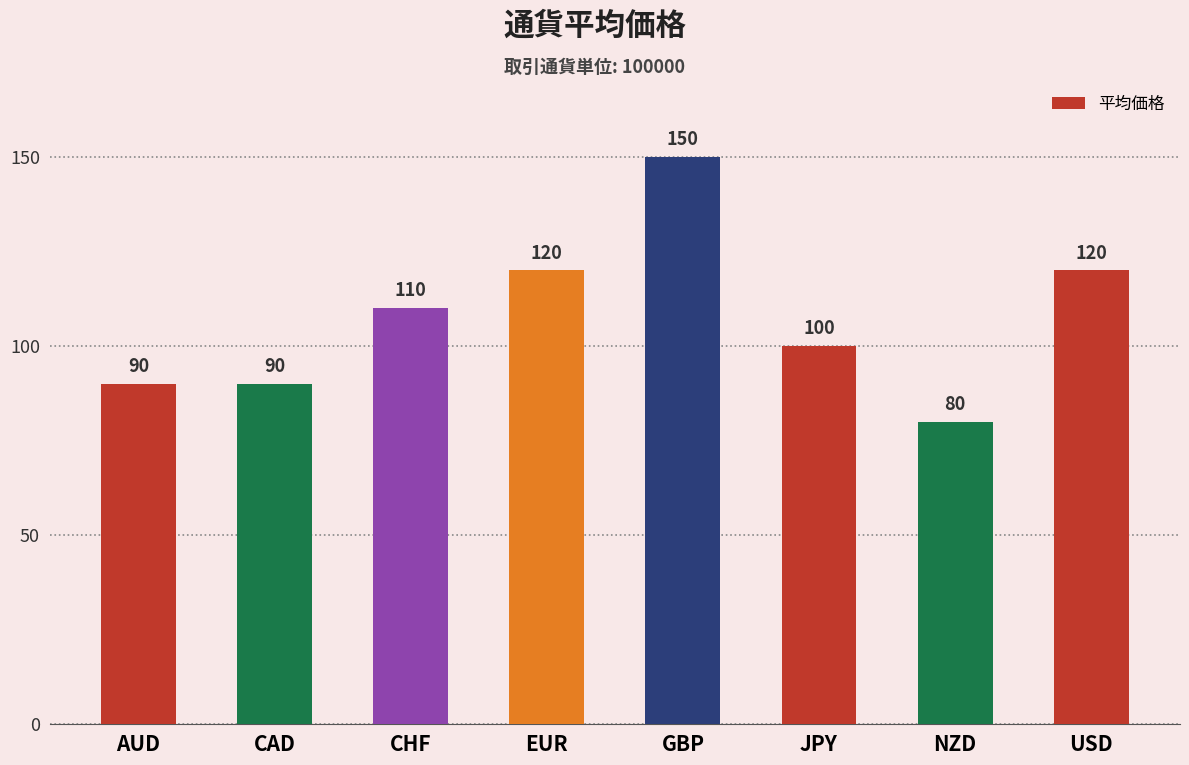

Count the number of categories in the chart.

8